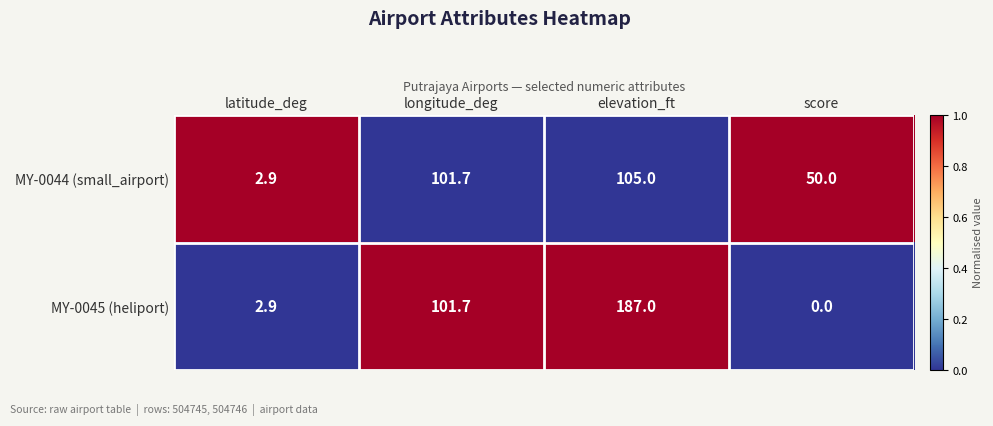

What is the difference between the MY-0045 (heliport) values at elevation_ft and score?

187.0